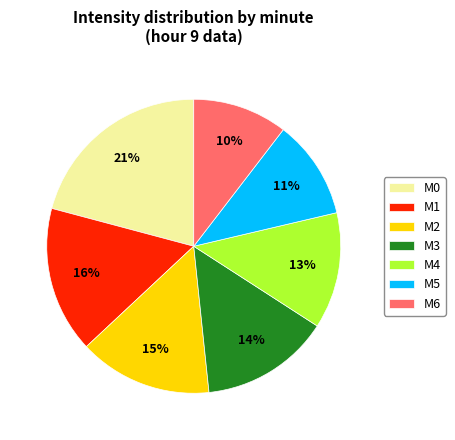

True or false: M3 accounts for 14% of the total.

True